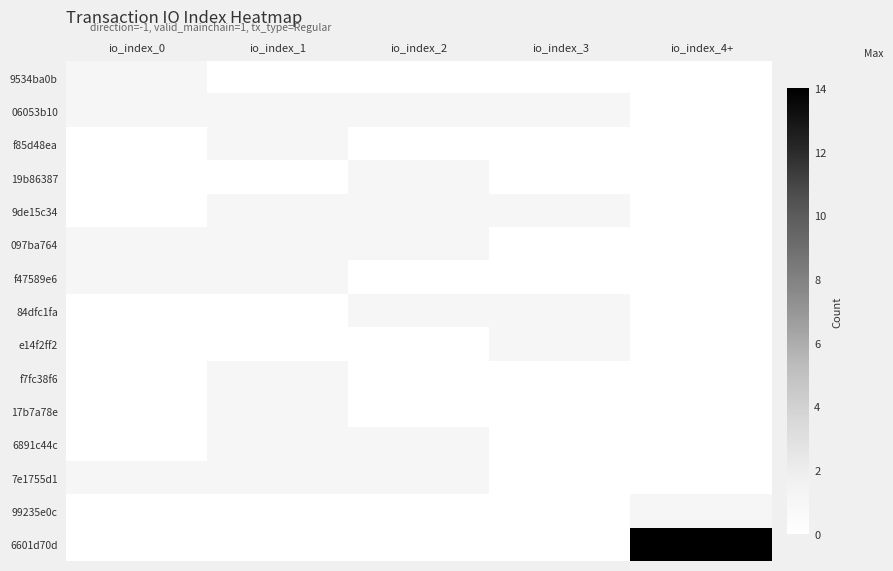

Where is 99235e0c nearest to the value 0?

io_index_0